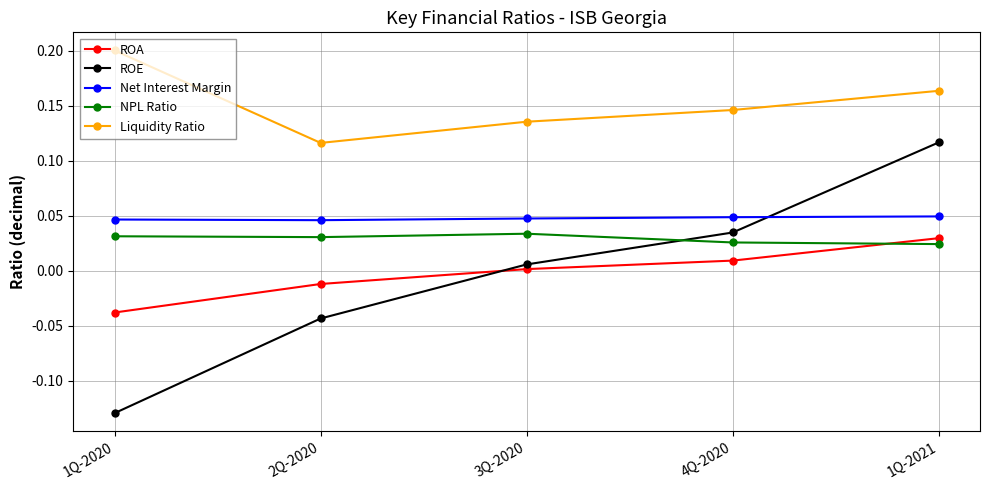

At 2Q-2020, list the series in order from smallest to largest.

ROE, ROA, NPL Ratio, Net Interest Margin, Liquidity Ratio